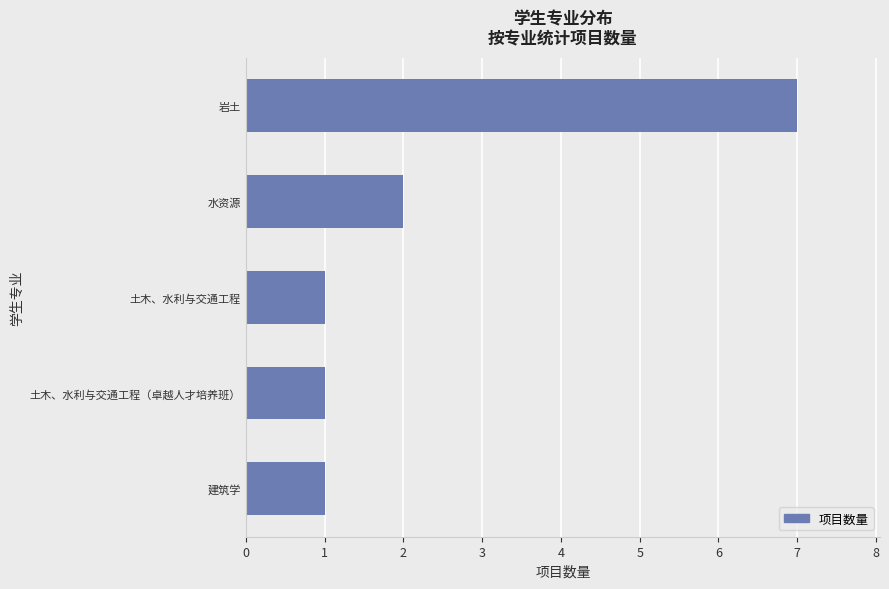

Approximately how many times larger is the value at 土木、水利与交通工程（卓越人才培养班） compared to 建筑学?

1.0